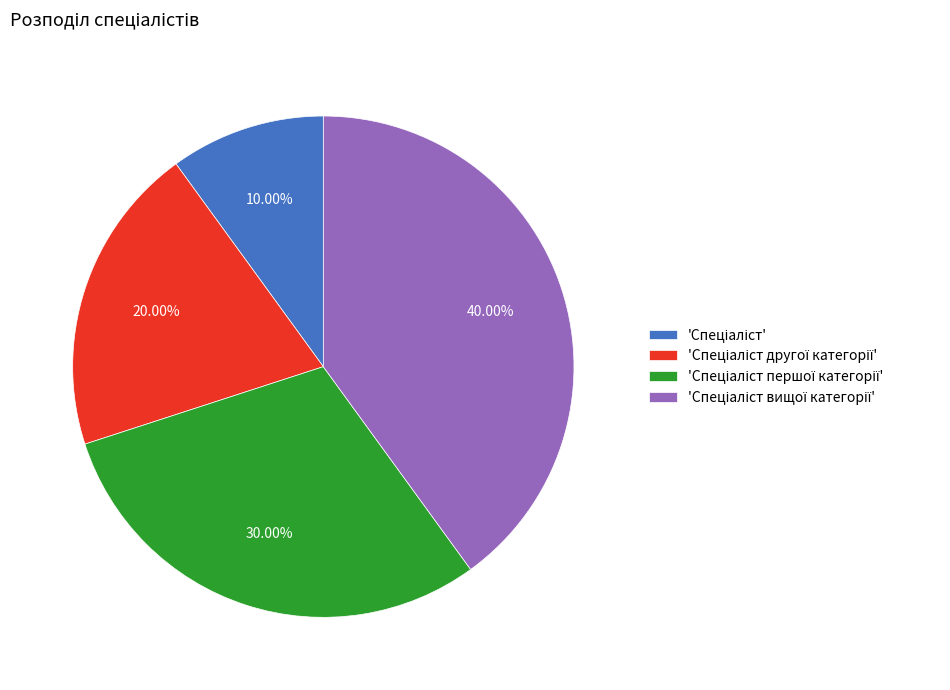

Does any single category account for the majority?

No